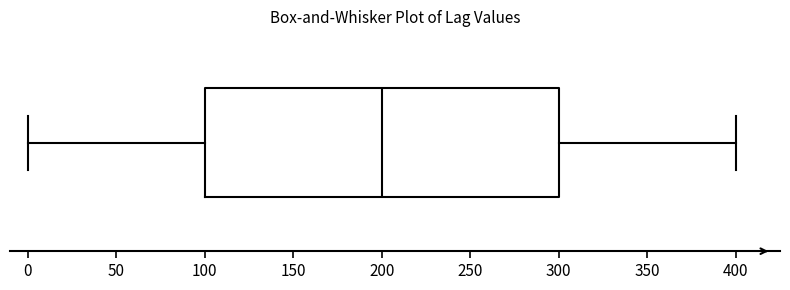

Read this box plot against the x-axis: the position of the median line, the range covered by the box, and the ends of both whiskers. The values are not printed on the chart, so give them approximately, as read against the axis.

median 200, box 100 to 300, whiskers 0 to 400